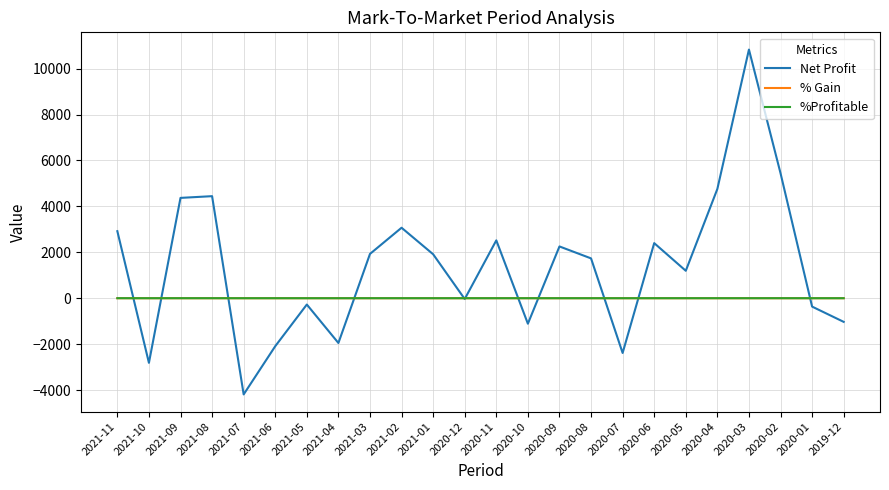

The value of Net Profit at 2020-10 is -1110.0. True or false?

True